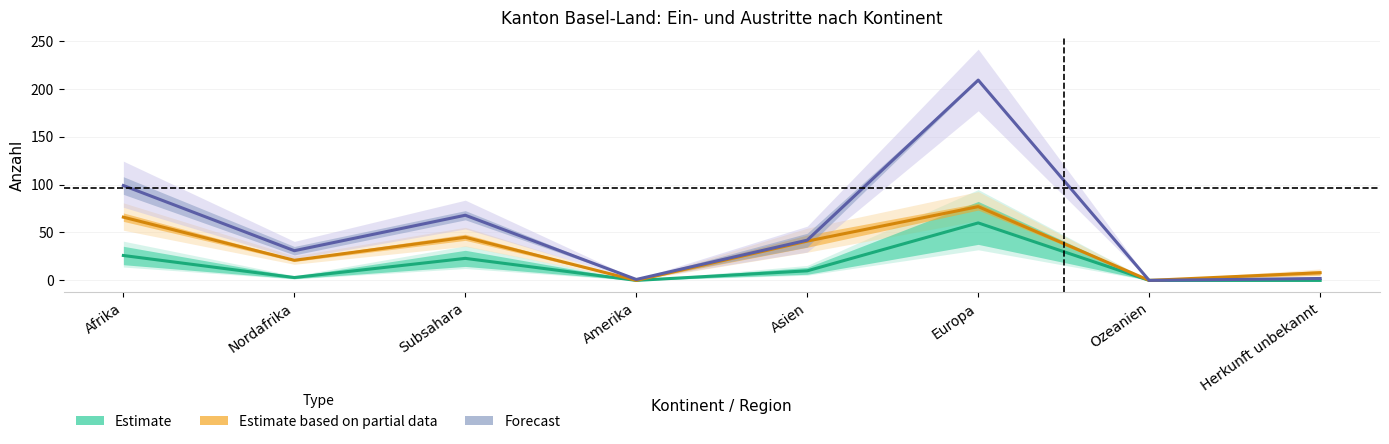

What is the difference between the Total Papiere beschafft values at Europa and Asien?

50